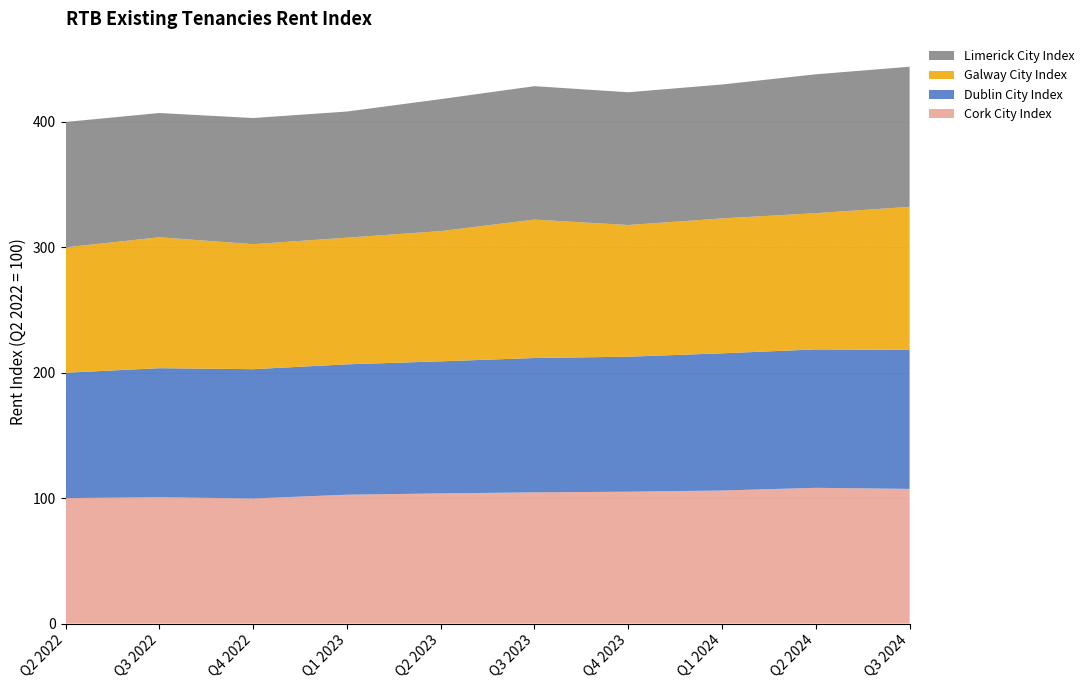

Reading left to right, what are all the values shown in this chart?

Cork City Index: 100.0	100.7	99.7	102.7	103.8	104.6	105.1	106.1	108.2	107.4
Dublin City Index: 100.0	102.9	103.1	104.0	105.3	107.1	107.7	109.4	110.4	110.8
Galway City Index: 100.0	104.4	99.7	101.0	103.9	110.4	105.0	107.6	108.7	114.1
Limerick City Index: 100.0	99.1	100.6	100.6	105.2	106.4	105.9	106.8	110.7	111.7